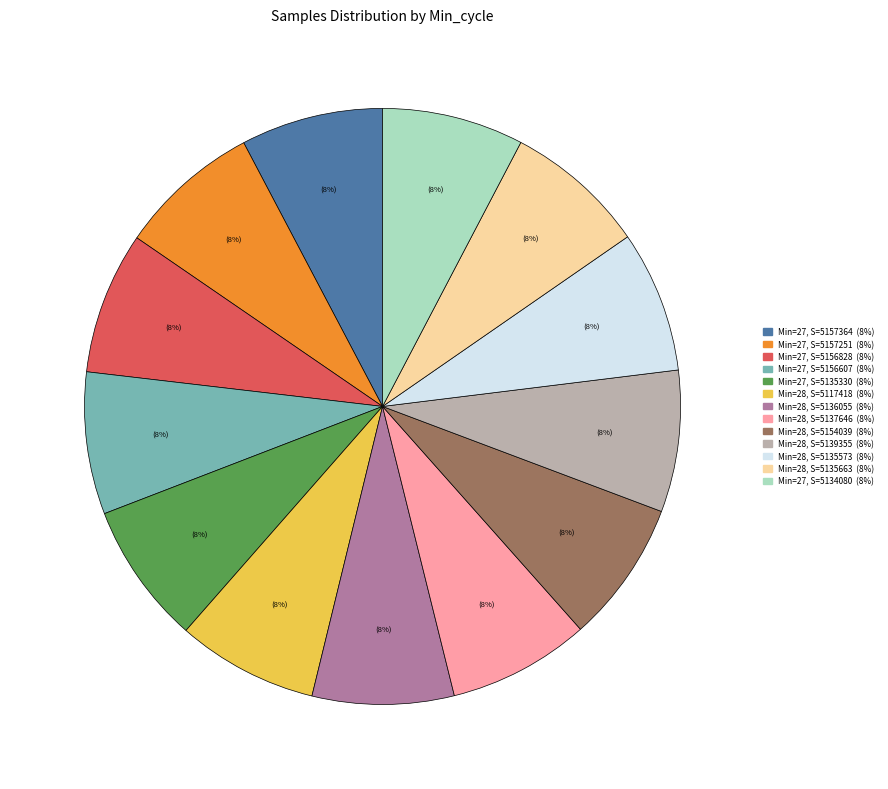

To the nearest percent, what is the average slice percentage?

8%